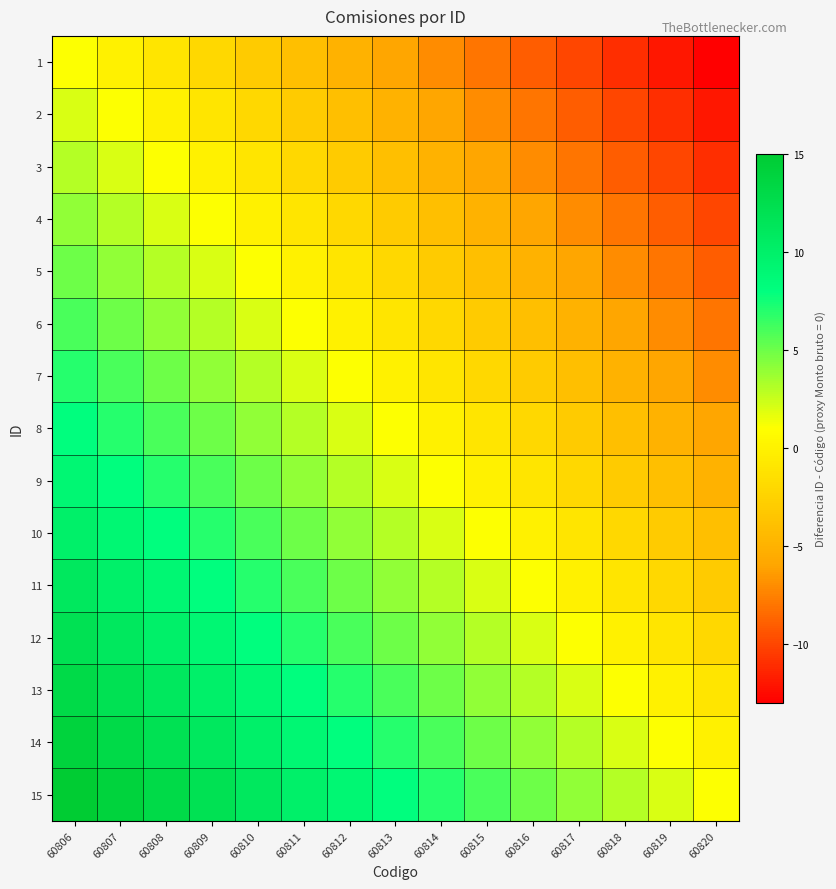

Reading left to right, list all the values displayed in this chart.

1: 60806=1	60807=0	60808=-1	60809=-2	60810=-3	60811=-4	60812=-5	60813=-6	60814=-7	60815=-8	60816=-9	60817=-10	60818=-11	60819=-12	60820=-13
2: 60806=2	60807=1	60808=0	60809=-1	60810=-2	60811=-3	60812=-4	60813=-5	60814=-6	60815=-7	60816=-8	60817=-9	60818=-10	60819=-11	60820=-12
3: 60806=3	60807=2	60808=1	60809=0	60810=-1	60811=-2	60812=-3	60813=-4	60814=-5	60815=-6	60816=-7	60817=-8	60818=-9	60819=-10	60820=-11
4: 60806=4	60807=3	60808=2	60809=1	60810=0	60811=-1	60812=-2	60813=-3	60814=-4	60815=-5	60816=-6	60817=-7	60818=-8	60819=-9	60820=-10
5: 60806=5	60807=4	60808=3	60809=2	60810=1	60811=0	60812=-1	60813=-2	60814=-3	60815=-4	60816=-5	60817=-6	60818=-7	60819=-8	60820=-9
6: 60806=6	60807=5	60808=4	60809=3	60810=2	60811=1	60812=0	60813=-1	60814=-2	60815=-3	60816=-4	60817=-5	60818=-6	60819=-7	60820=-8
7: 60806=7	60807=6	60808=5	60809=4	60810=3	60811=2	60812=1	60813=0	60814=-1	60815=-2	60816=-3	60817=-4	60818=-5	60819=-6	60820=-7
8: 60806=8	60807=7	60808=6	60809=5	60810=4	60811=3	60812=2	60813=1	60814=0	60815=-1	60816=-2	60817=-3	60818=-4	60819=-5	60820=-6
9: 60806=9	60807=8	60808=7	60809=6	60810=5	60811=4	60812=3	60813=2	60814=1	60815=0	60816=-1	60817=-2	60818=-3	60819=-4	60820=-5
10: 60806=10	60807=9	60808=8	60809=7	60810=6	60811=5	60812=4	60813=3	60814=2	60815=1	60816=0	60817=-1	60818=-2	60819=-3	60820=-4
11: 60806=11	60807=10	60808=9	60809=8	60810=7	60811=6	60812=5	60813=4	60814=3	60815=2	60816=1	60817=0	60818=-1	60819=-2	60820=-3
12: 60806=12	60807=11	60808=10	60809=9	60810=8	60811=7	60812=6	60813=5	60814=4	60815=3	60816=2	60817=1	60818=0	60819=-1	60820=-2
13: 60806=13	60807=12	60808=11	60809=10	60810=9	60811=8	60812=7	60813=6	60814=5	60815=4	60816=3	60817=2	60818=1	60819=0	60820=-1
14: 60806=14	60807=13	60808=12	60809=11	60810=10	60811=9	60812=8	60813=7	60814=6	60815=5	60816=4	60817=3	60818=2	60819=1	60820=0
15: 60806=15	60807=14	60808=13	60809=12	60810=11	60811=10	60812=9	60813=8	60814=7	60815=6	60816=5	60817=4	60818=3	60819=2	60820=1